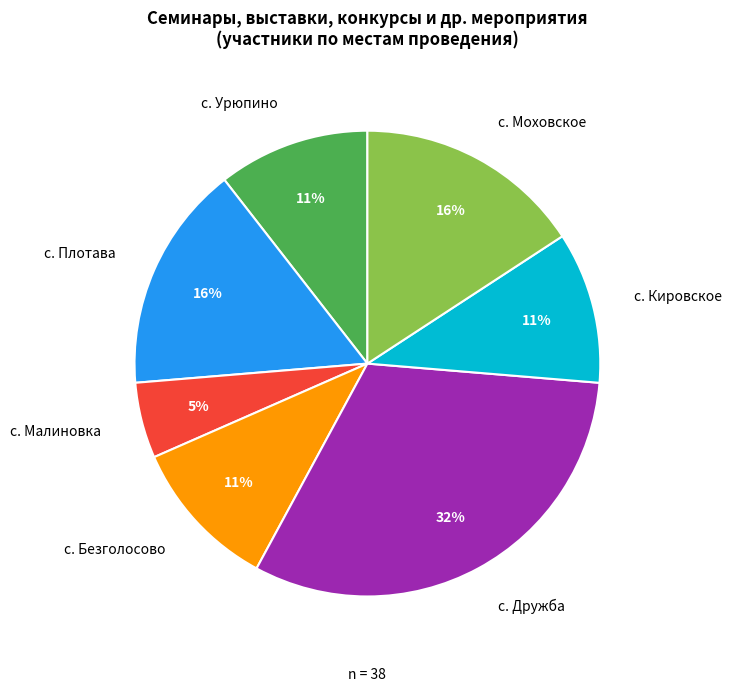

To the nearest percent, what is the average slice percentage?

14%